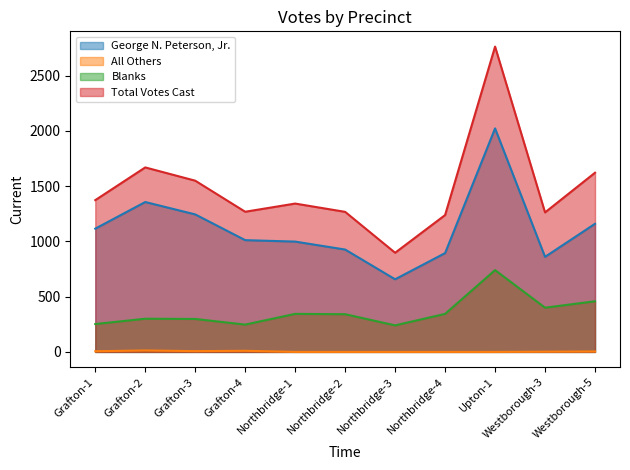

At which label is Blanks closest to 490?

Westborough-5